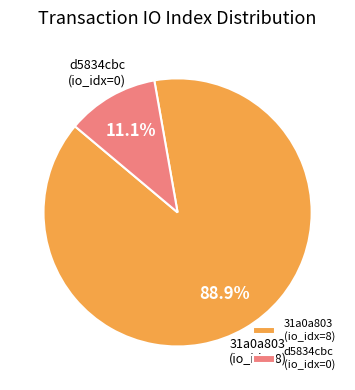

How many slices are in this pie chart?

2